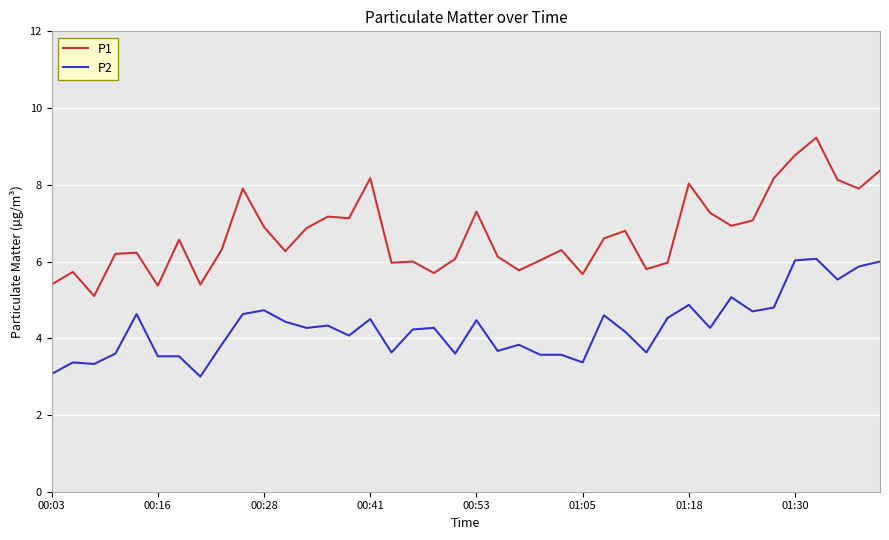

Which series has the largest total across all categories?

P1